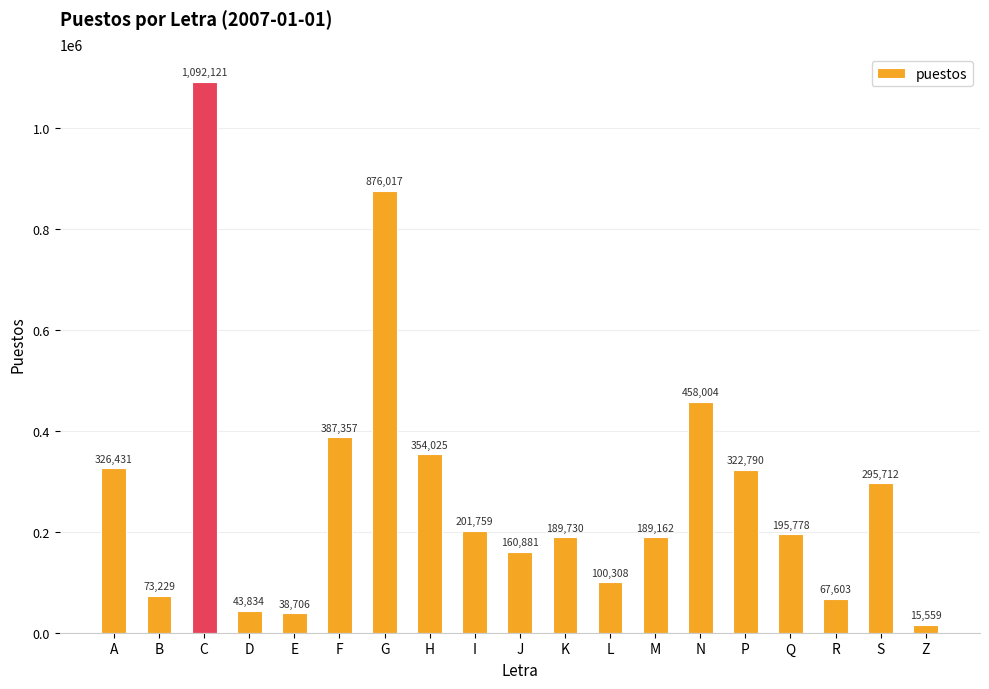

What is the average value?

283632